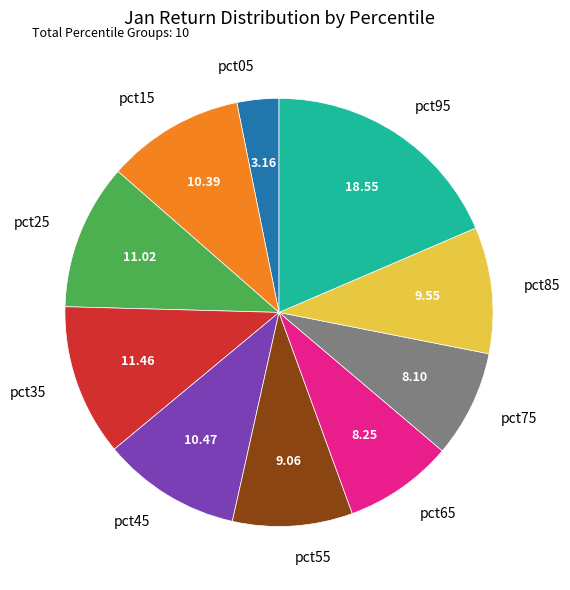

Which has a higher value, pct75 or pct45?

pct45